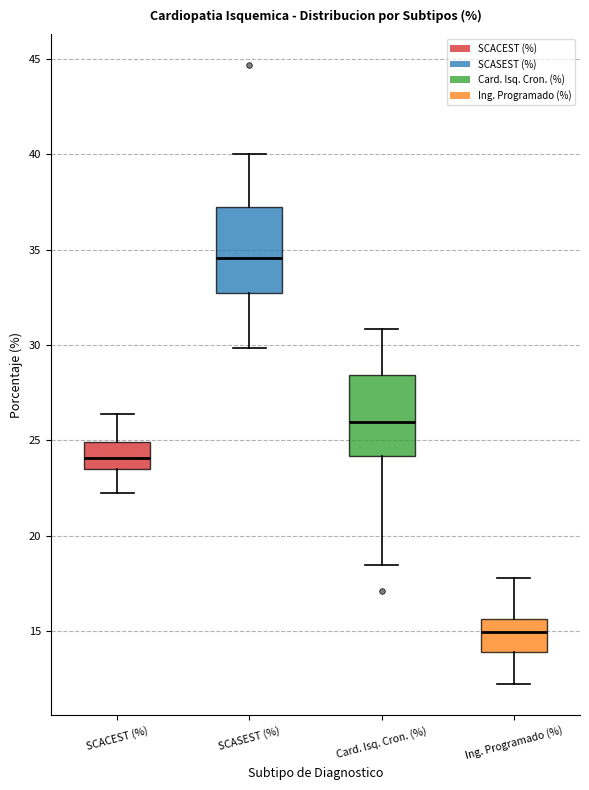

Reading left to right, transcribe this box plot: for each box, give where its median line is, the range the box spans, and where its two whiskers end, as read against the y-axis. The values are not printed on the chart, so give them approximately, as read against the axis.

SCACEST (%): median 24.0, box 23.5 to 25.0, whiskers 22.0 to 26.5
SCASEST (%): median 34.5, box 32.5 to 37.0, whiskers 30.0 to 40.0
Card. Isq. Cron. (%): median 26.0, box 24.0 to 28.5, whiskers 18.5 to 31.0
Ing. Programado (%): median 15.0, box 14.0 to 15.5, whiskers 12.0 to 18.0